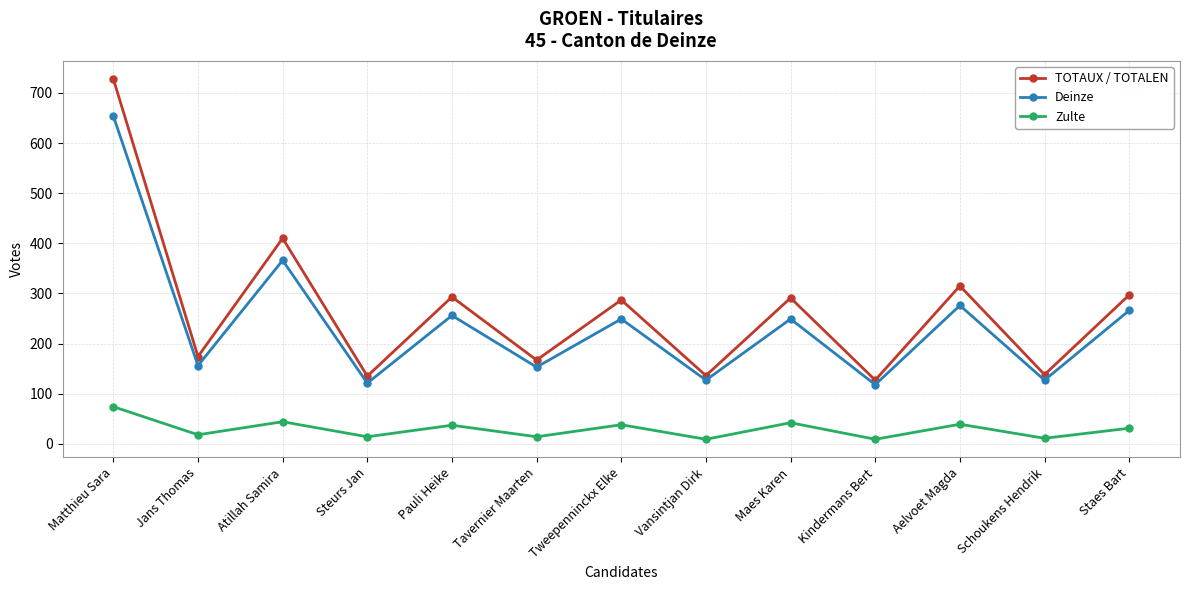

How many data points in TOTAUX / TOTALEN are less than 287?

6